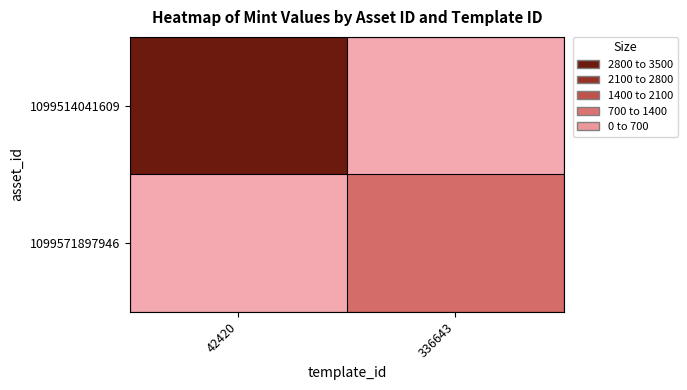

Rank the series by their maximum value, from highest to lowest.

1099514041609, 1099571897946